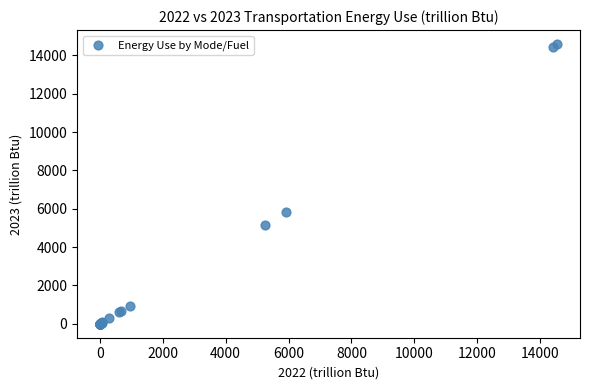

What Y value in the scatter plot is closest to 7293?

5816.7